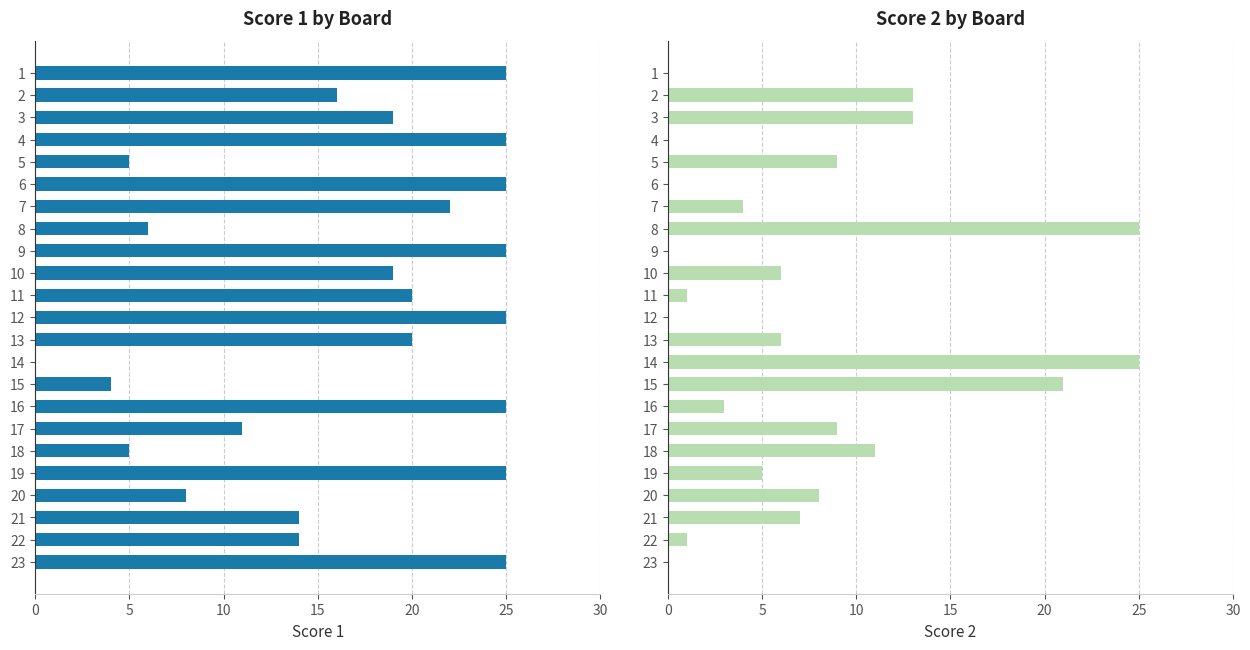

Between 21 and 17, which is larger?

21